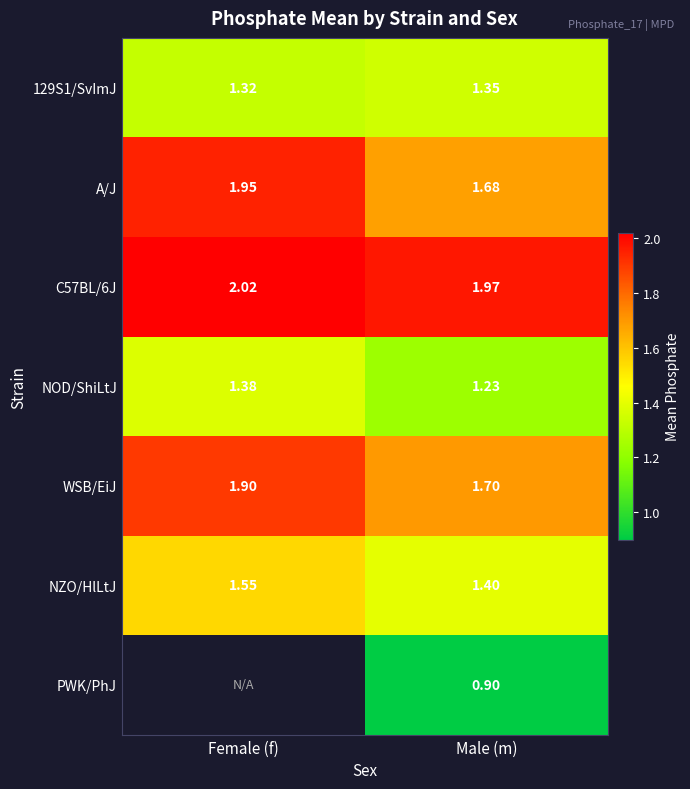

Is the value of NOD/ShiLtJ at Female (f) greater than the value of WSB/EiJ at Male (m)?

No